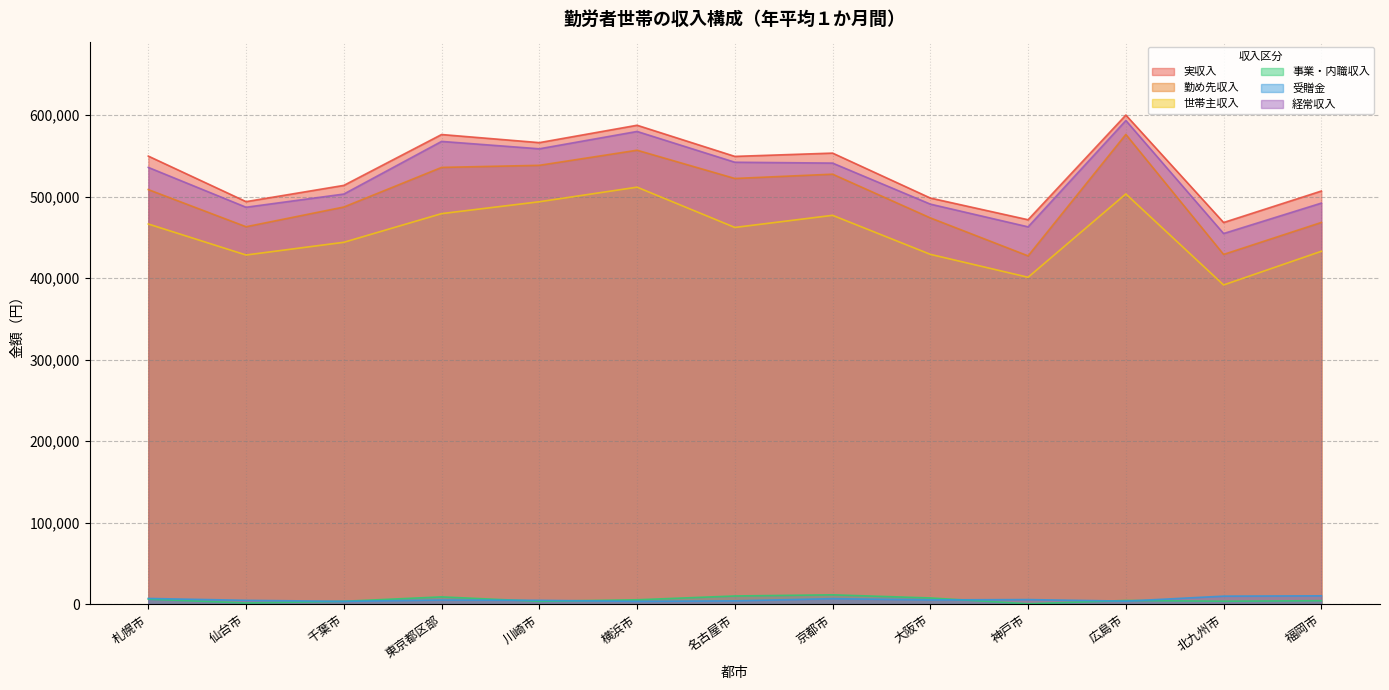

Rank the series at 福岡市 from lowest to highest value.

事業・内職収入, 受贈金, 世帯主収入, 勤め先収入, 経常収入, 実収入